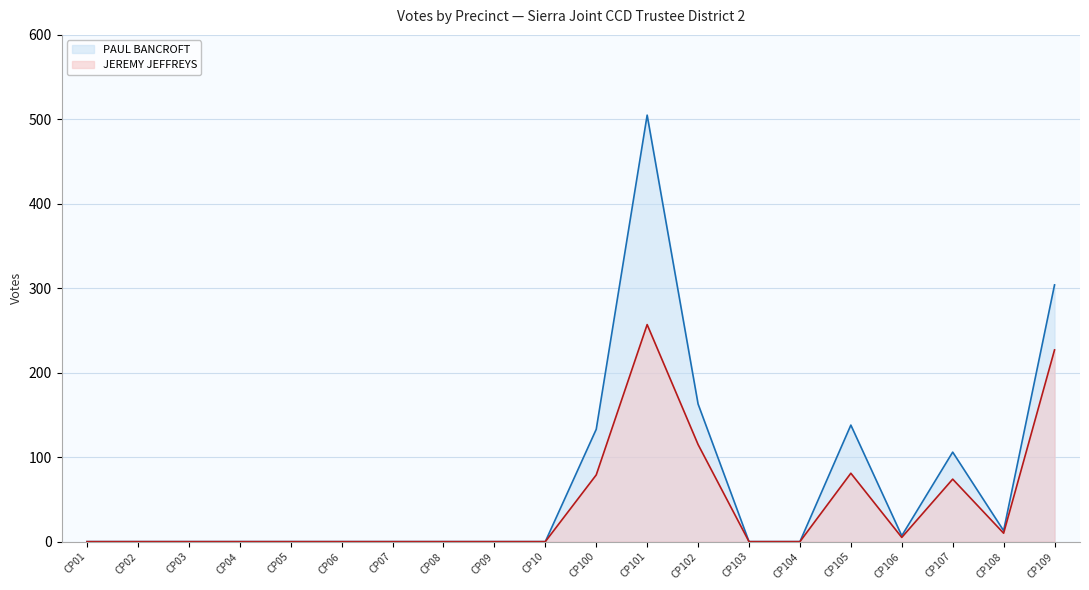

What is the difference between the maximum and minimum values in the PAUL BANCROFT (line) series?

505